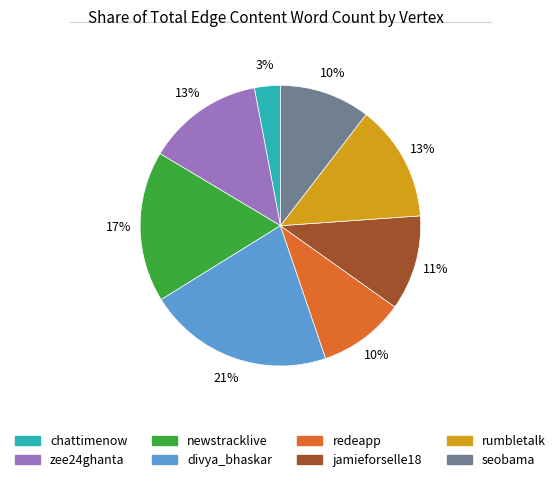

Which category has the biggest portion of the pie?

divya_bhaskar